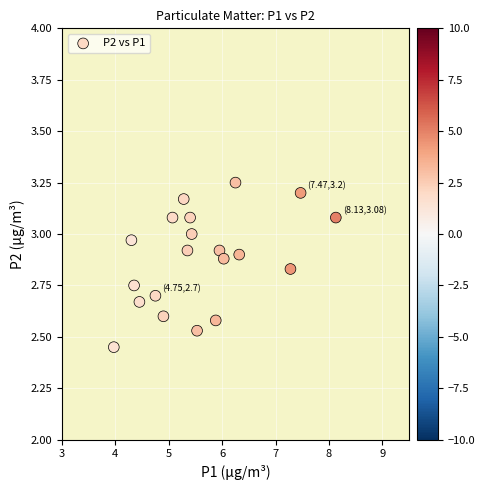

What is the range of Y values (max minus min)?

0.8